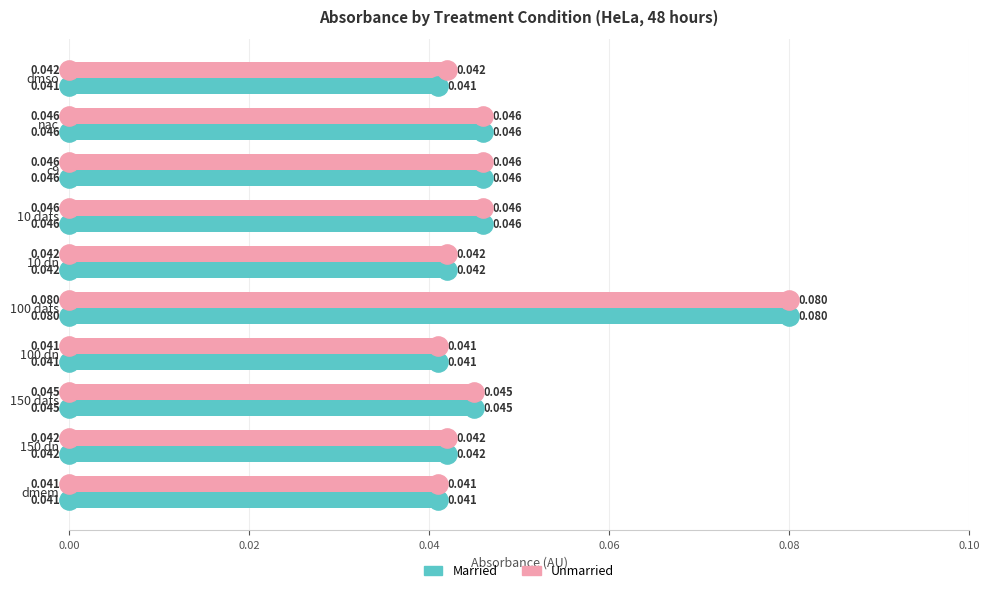

Which series changed the most between dmso and nac?

Married